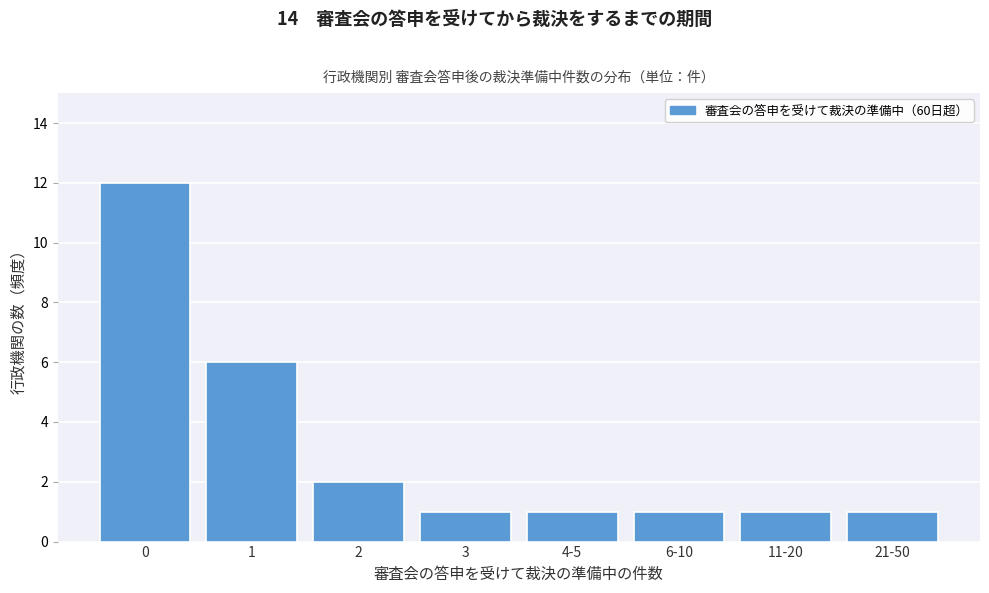

Reading left to right, transcribe all the data shown in this chart.

0=12	1=6	2=2	3=1	4-5=1	6-10=1	11-20=1	21-50=1